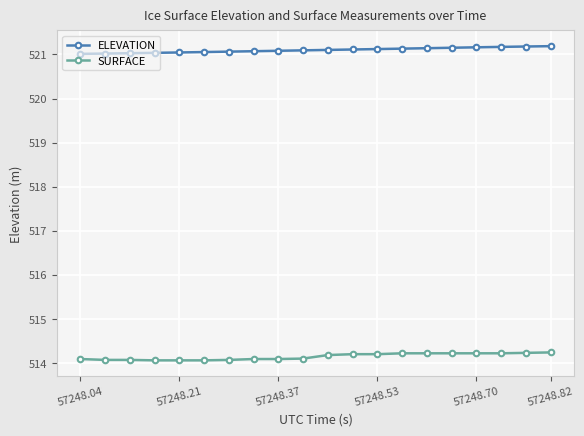

List the series in order of their overall mean, highest first.

ELEVATION, SURFACE